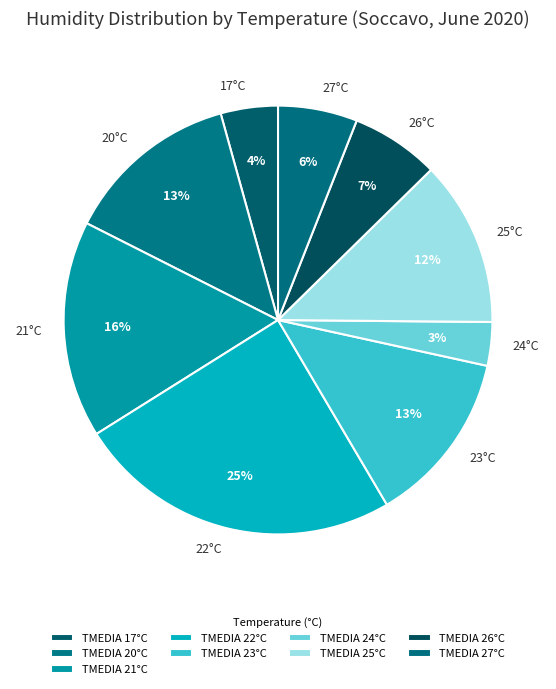

True or false: 25°C accounts for 6% of the total.

False